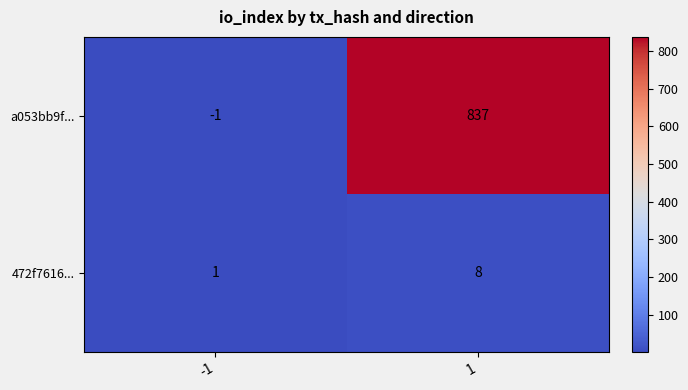

Reading left to right, extract all data points from this chart.

a053bb9f...: -1=-1	1=837
472f7616...: -1=1	1=8